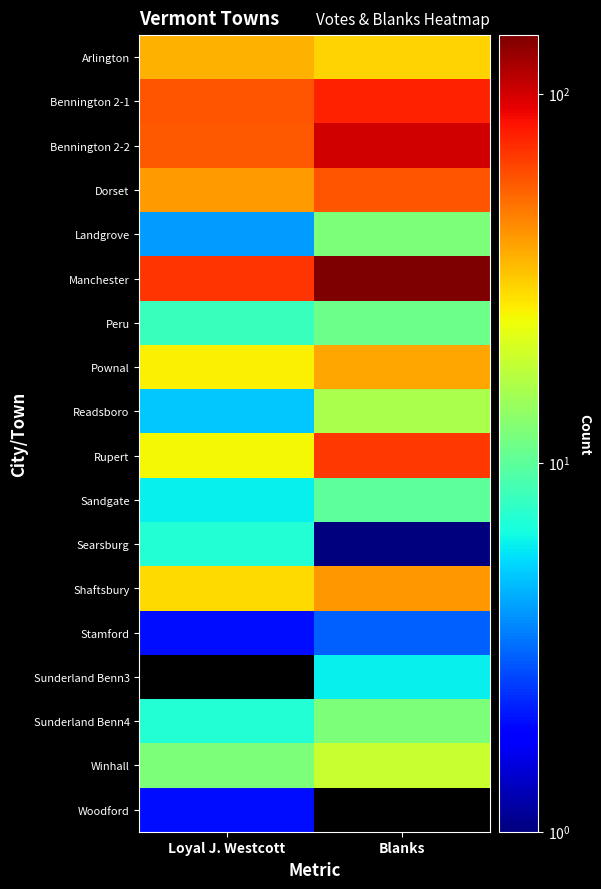

Rank the series by their maximum value, from lowest to highest.

Woodford, Stamford, Sunderland Benn3, Searsburg, Sandgate, Peru, Landgrove, Sunderland Benn4, Readsboro, Winhall, Arlington, Pownal, Shaftsbury, Dorset, Rupert, Bennington 2-1, Bennington 2-2, Manchester